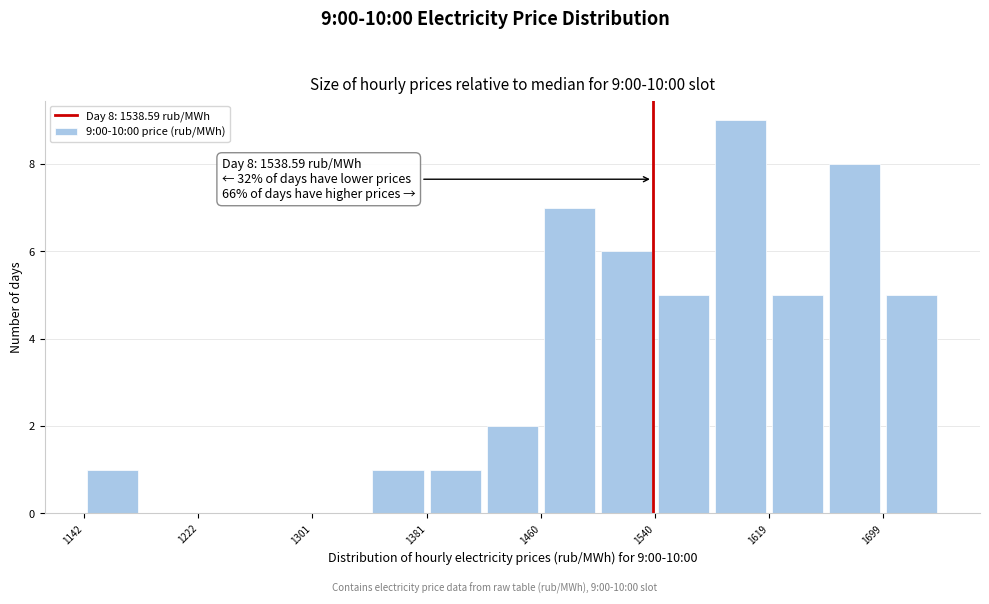

Around what value on the x-axis is the tallest bar? Give the approximate position of its centre, as read against the axis.

1600